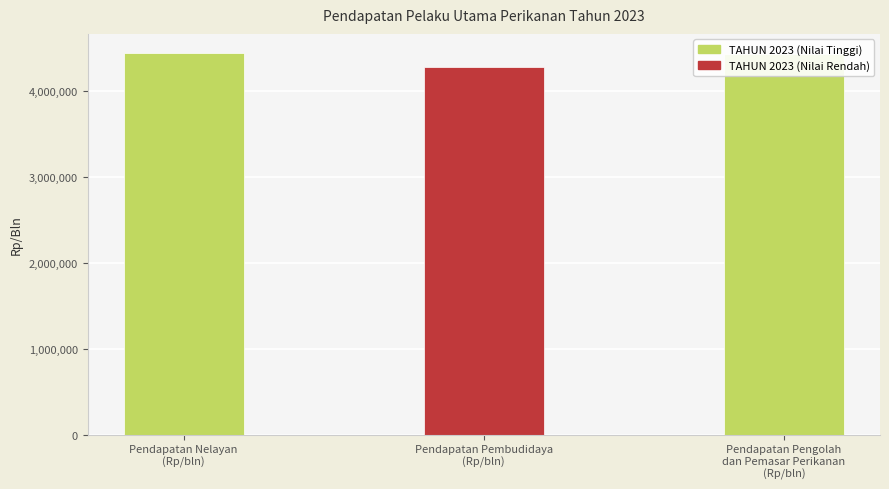

What is the difference between the values at Pendapatan Pembudidaya
(Rp/bln) and Pendapatan Nelayan
(Rp/bln)?

167306